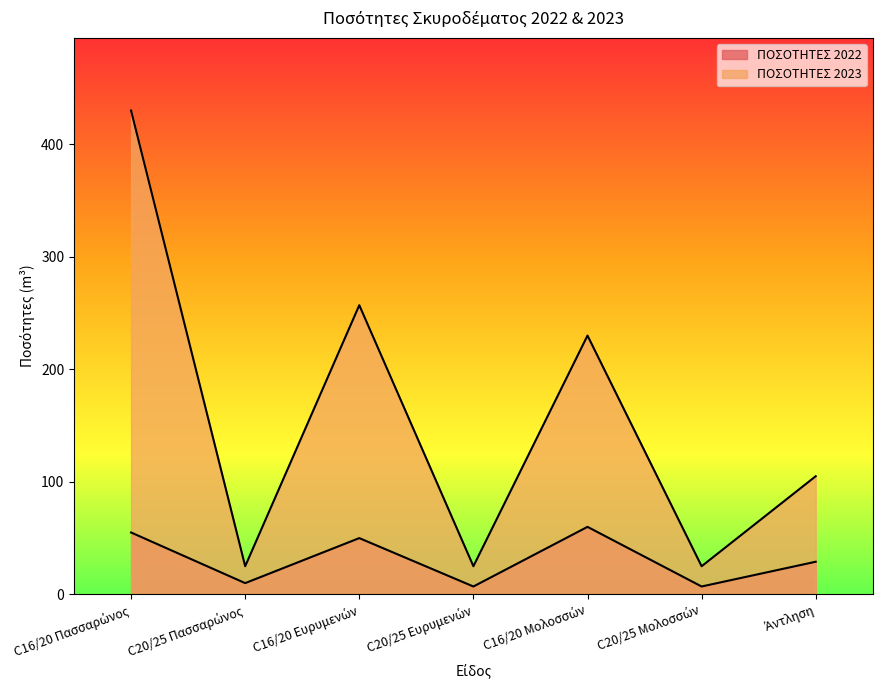

Which category has the highest value across all series?

C16/20 Πασσαρώνος